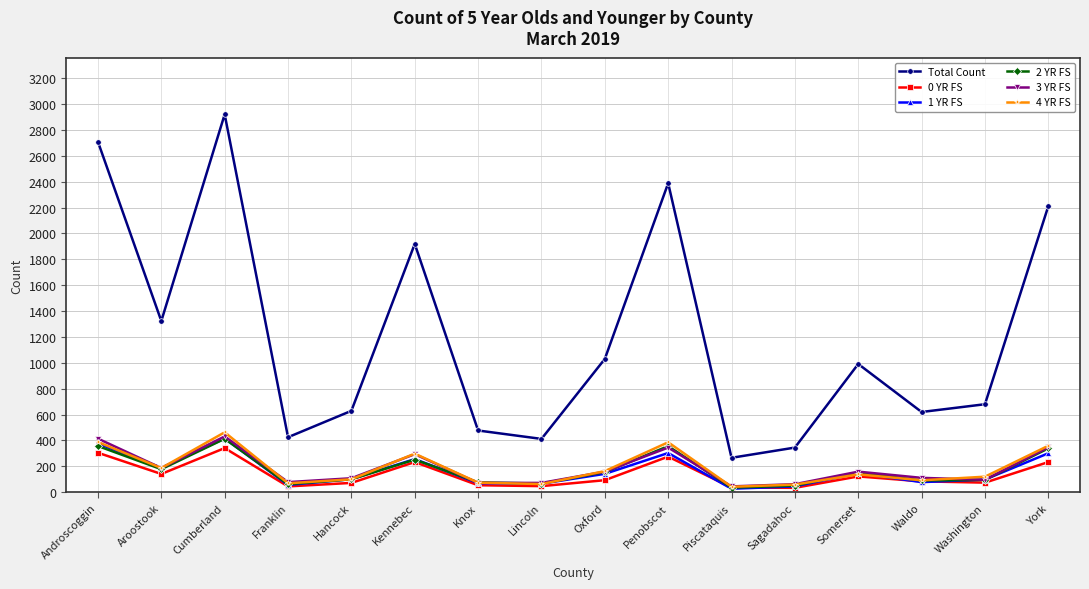

Is it true that 3 YR FS equals 159 at Somerset?

True